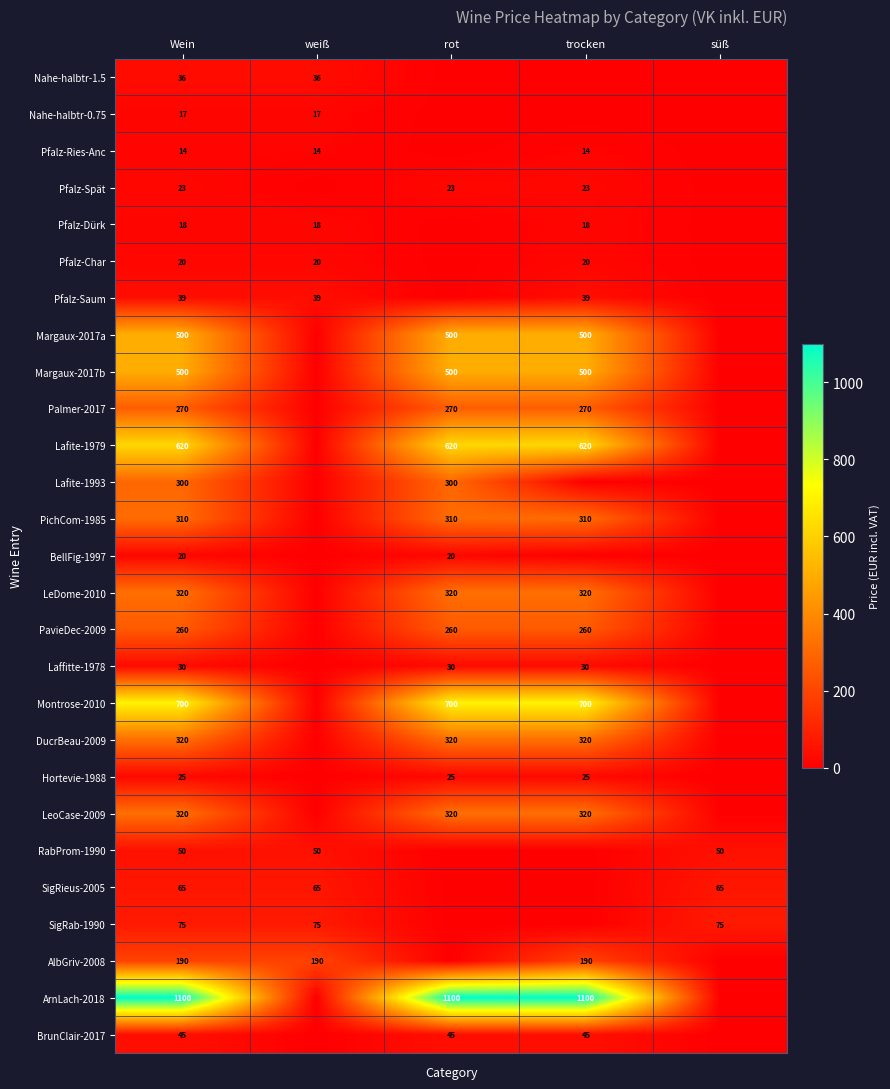

What is the difference between the highest and lowest values at Wein?

1086